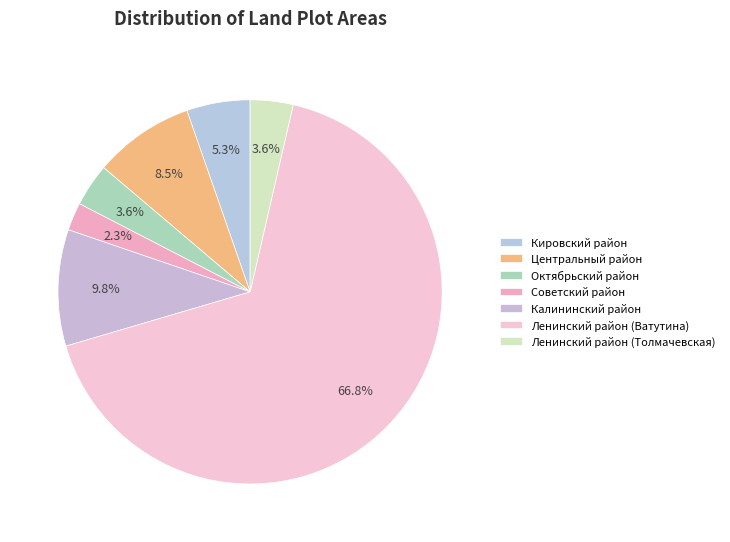

Does any single category account for the majority?

Yes